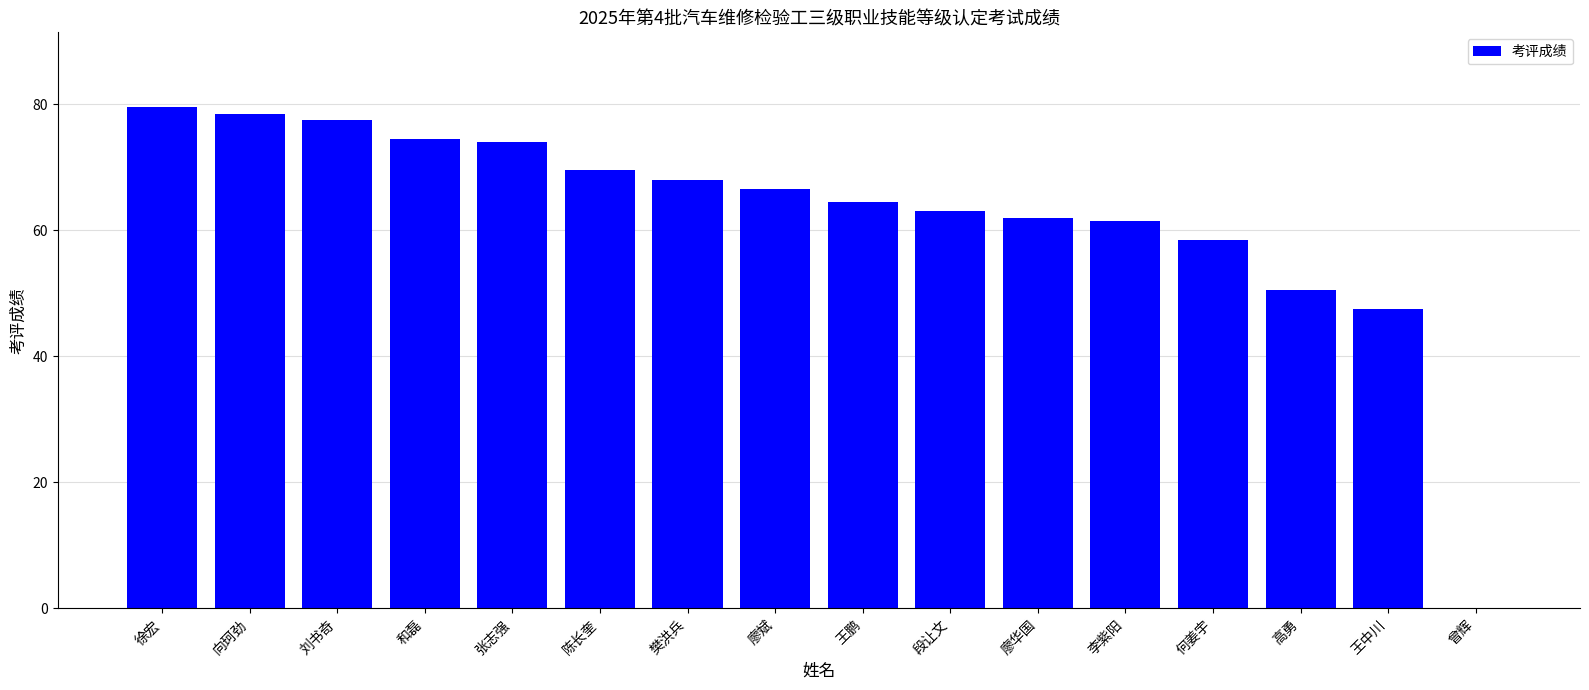

What is the sum of all values?

995.5